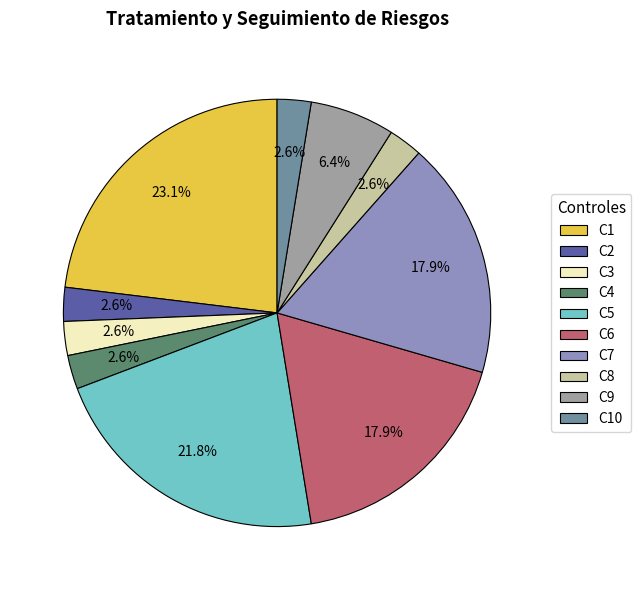

To the nearest percent, what is the average slice percentage?

10%